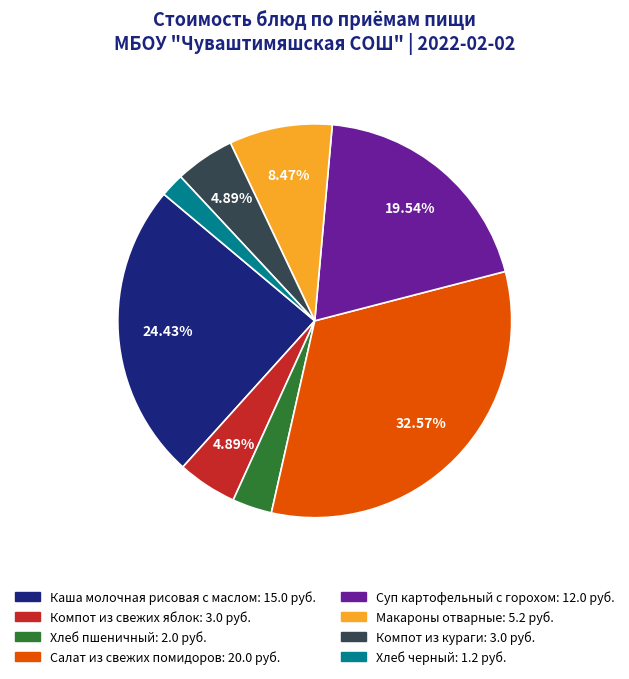

Does Компот из кураги account for over 50% of the chart?

No